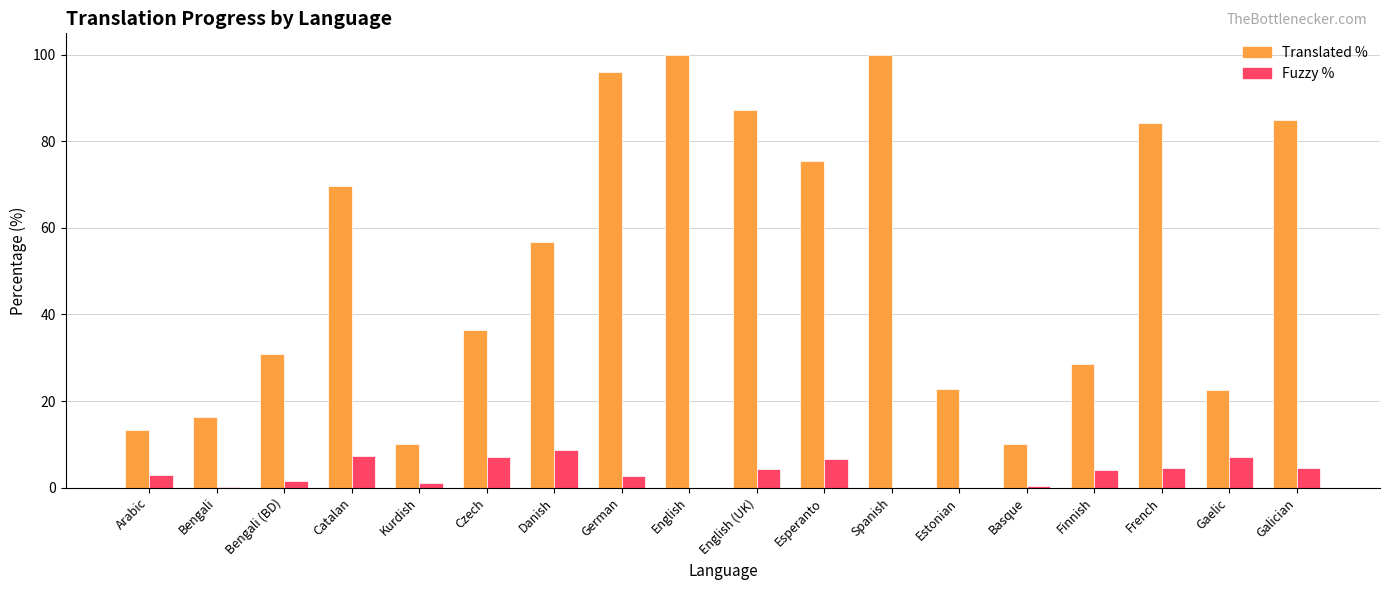

What is the total value across all series at Gaelic?

29.6